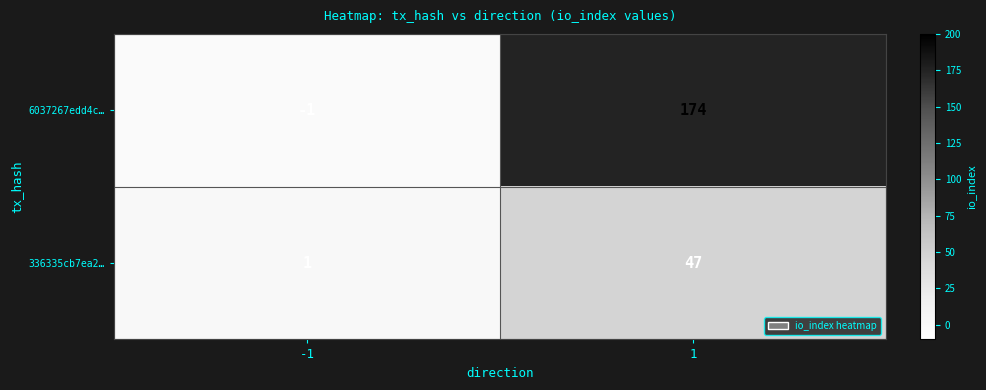

What is the maximum value shown in the chart?

174